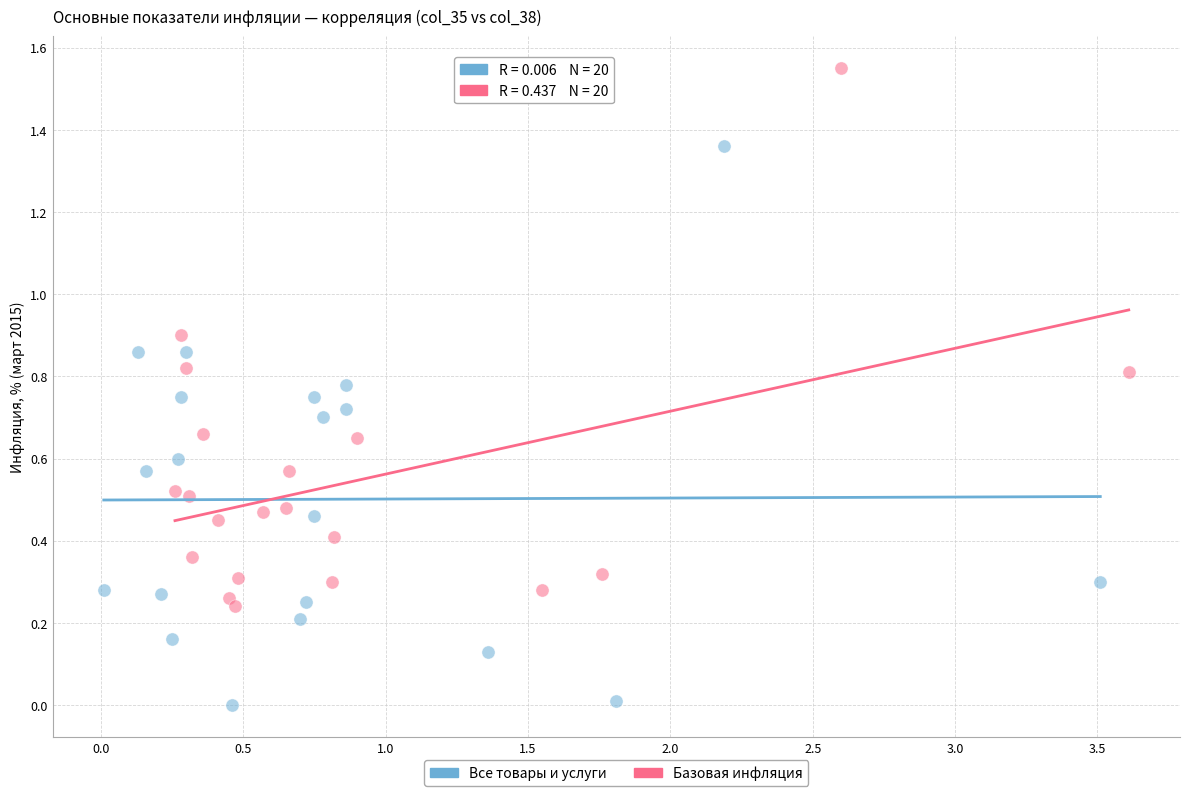

Which series contains the highest Y value?

Базовая инфляция